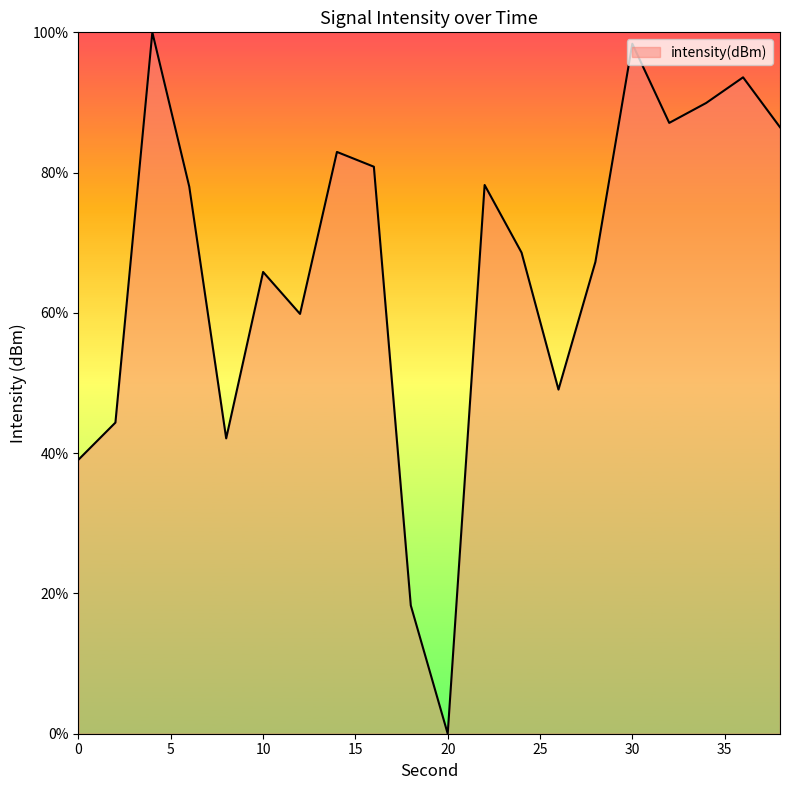

What is the difference between the maximum and minimum values?

100.0